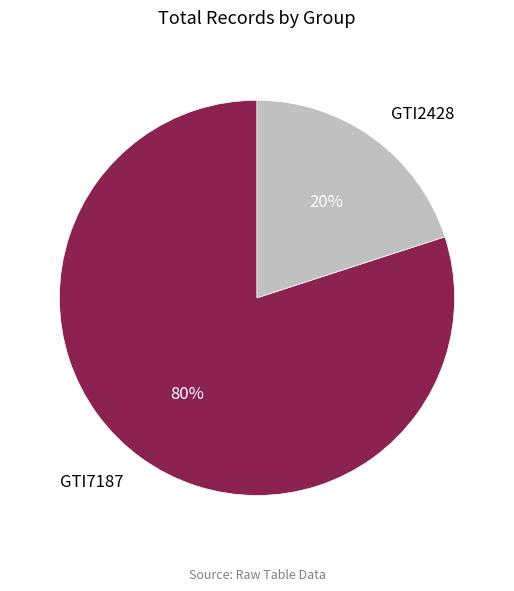

How many segments does this pie chart have?

2